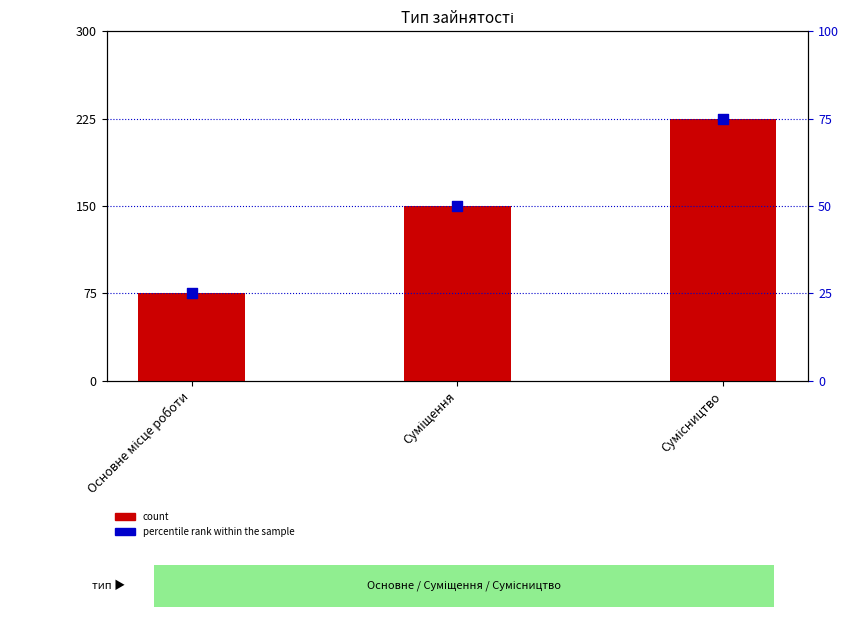

Which series contains the lowest Y value?

percentile rank within the sample